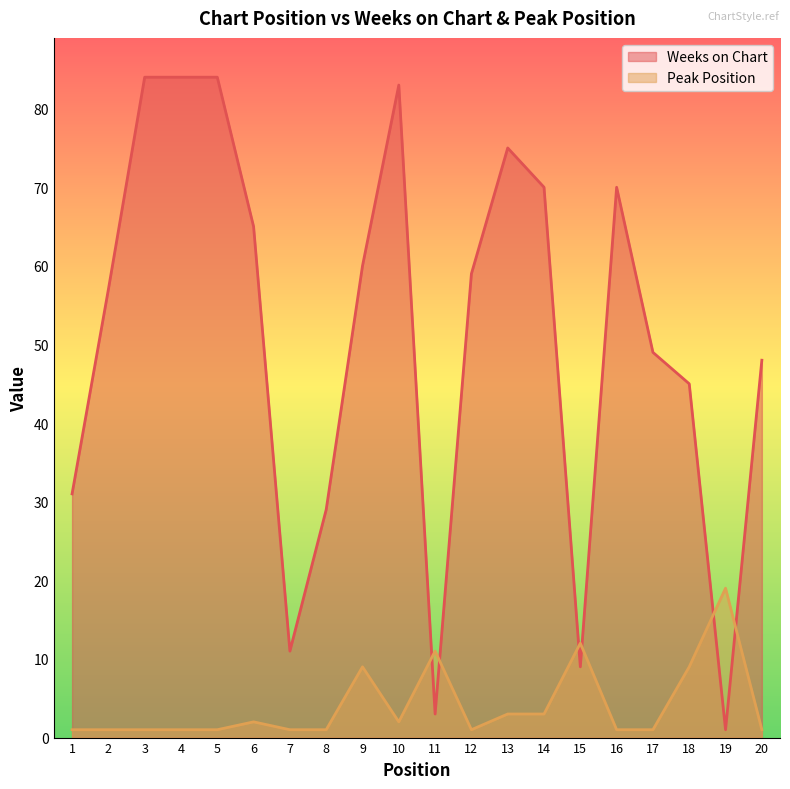

Reading right to left, list all the values displayed in this chart.

Weeks on Chart: 20=48	19=1	18=45	17=49	16=70	15=9	14=70	13=75	12=59	11=3	10=83	9=60	8=29	7=11	6=65	5=84	4=84	3=84	2=57	1=31
Peak Position: 20=1	19=19	18=9	17=1	16=1	15=12	14=3	13=3	12=1	11=11	10=2	9=9	8=1	7=1	6=2	5=1	4=1	3=1	2=1	1=1